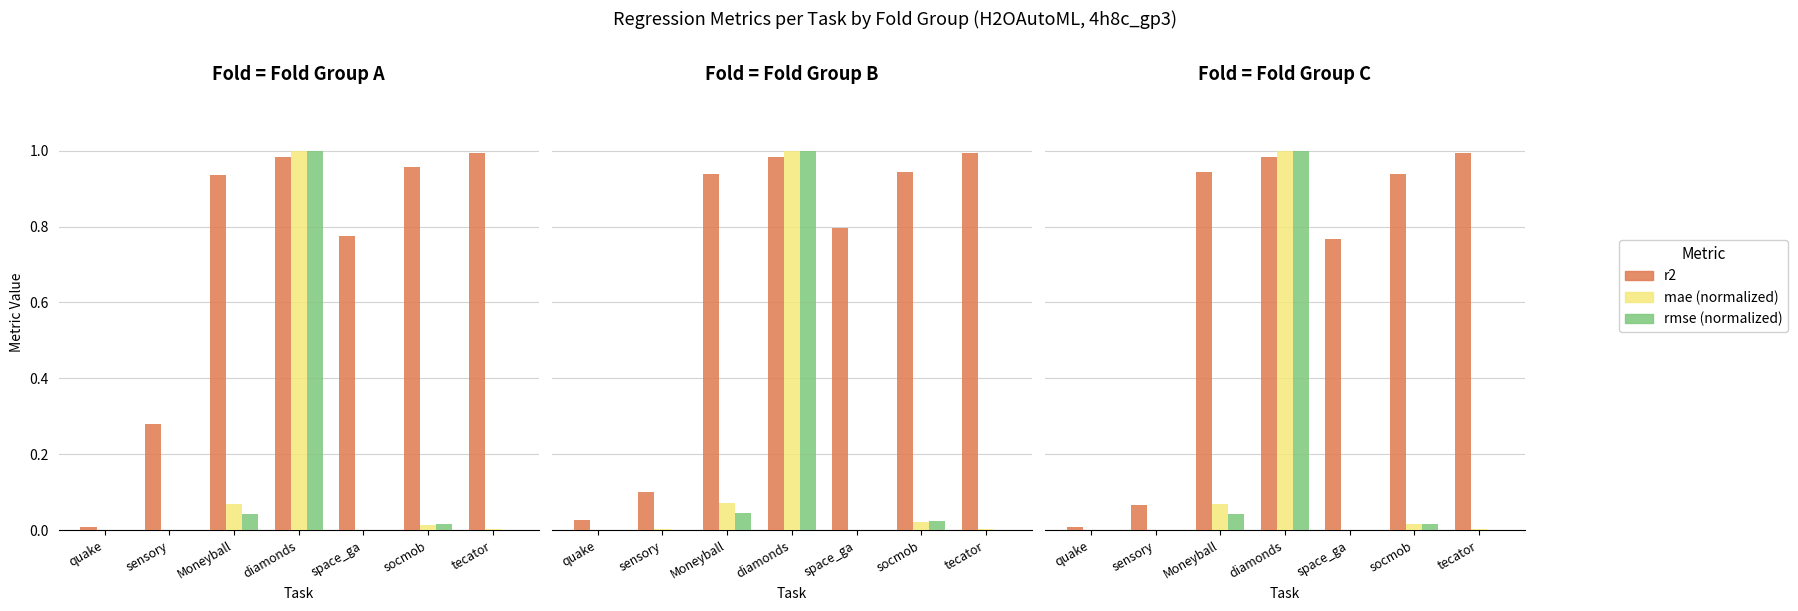

What value does the r2 series have at socmob?

0.9